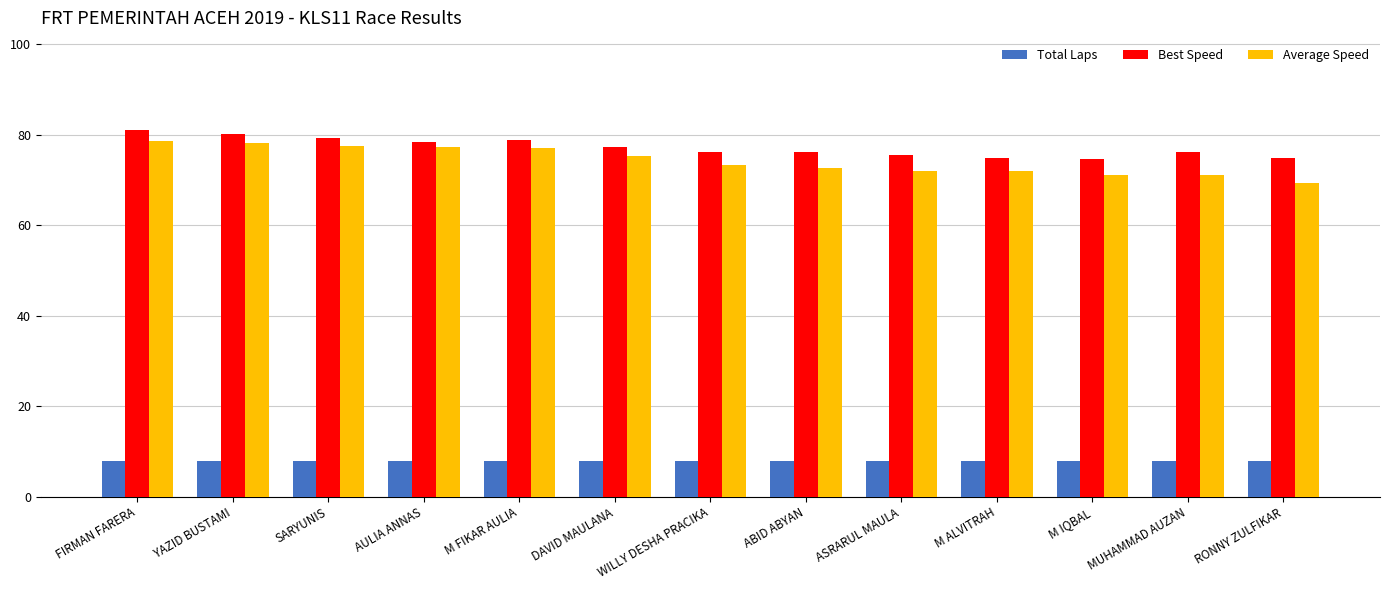

The value of Total Laps at AULIA ANNAS is 13.2. True or false?

False